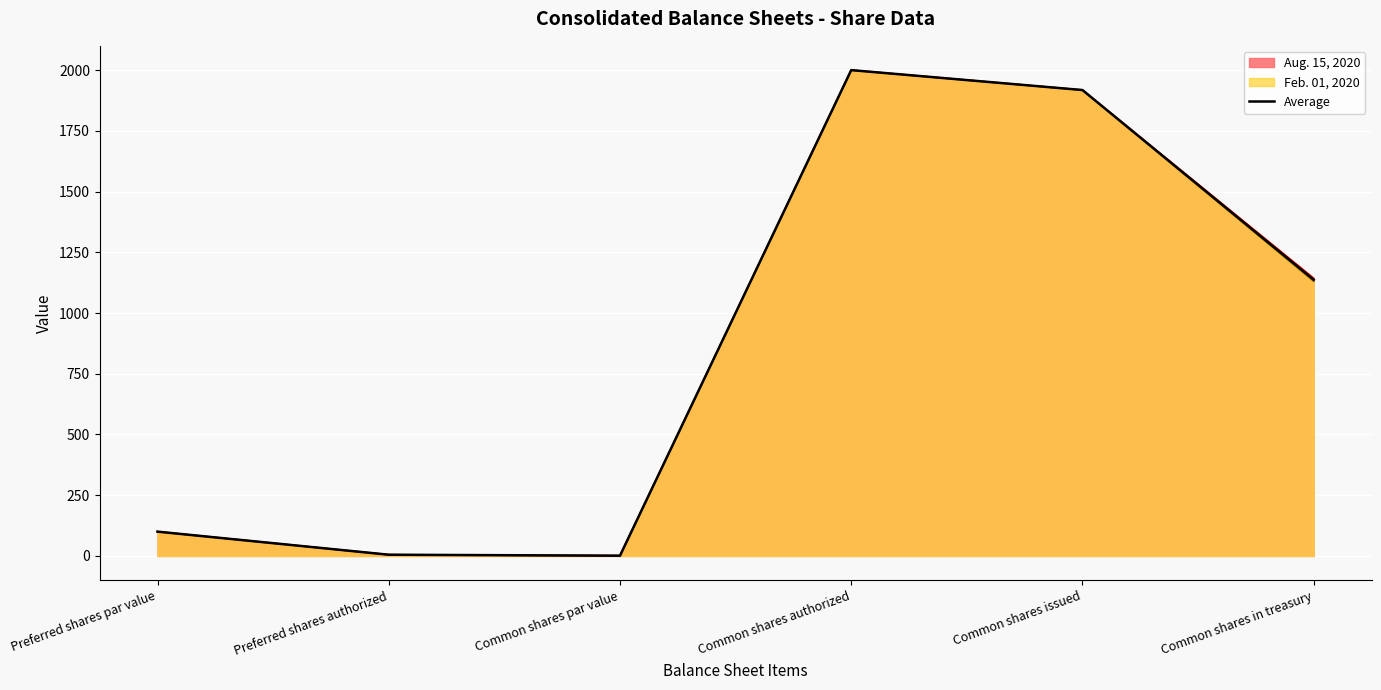

What is the difference between the maximum and minimum values?

1999.0